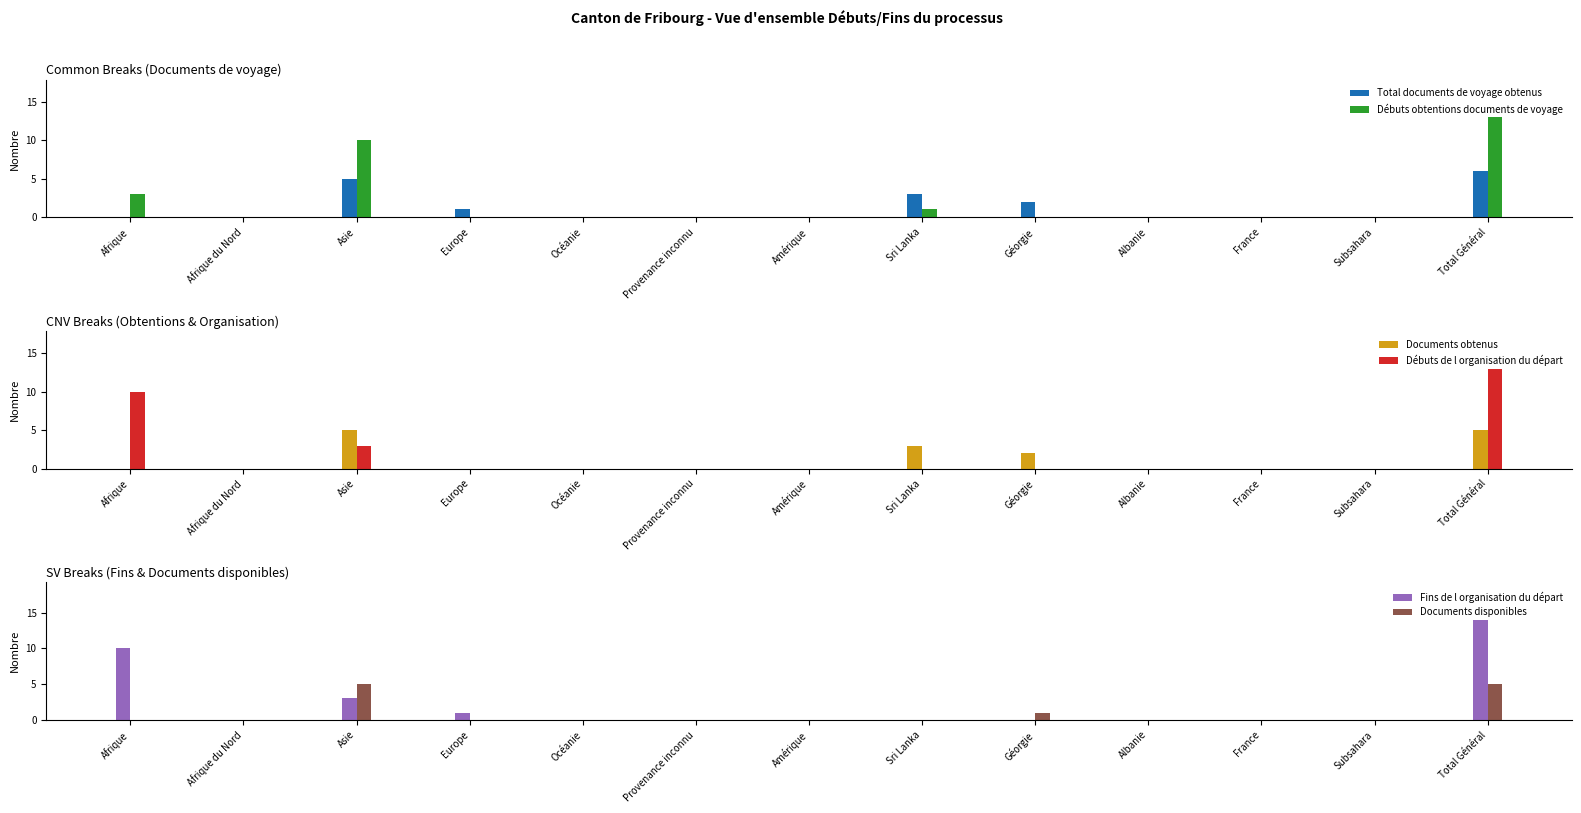

Reading right to left, what are all the values shown in this chart?

Total documents de voyage obtenus: Total Général=6	Subsahara=0	France=0	Albanie=0	Géorgie=2	Sri Lanka=3	Amérique=0	Provenance inconnu=0	Océanie=0	Europe=1	Asie=5	Afrique du Nord=0	Afrique=0
Débuts obtentions documents de voyage: Total Général=13	Subsahara=0	France=0	Albanie=0	Géorgie=0	Sri Lanka=1	Amérique=0	Provenance inconnu=0	Océanie=0	Europe=0	Asie=10	Afrique du Nord=0	Afrique=3
Documents obtenus: Total Général=5	Subsahara=0	France=0	Albanie=0	Géorgie=2	Sri Lanka=3	Amérique=0	Provenance inconnu=0	Océanie=0	Europe=0	Asie=5	Afrique du Nord=0	Afrique=0
Débuts de l organisation du départ: Total Général=13	Subsahara=0	France=0	Albanie=0	Géorgie=0	Sri Lanka=0	Amérique=0	Provenance inconnu=0	Océanie=0	Europe=0	Asie=3	Afrique du Nord=0	Afrique=10
Fins de l organisation du départ: Total Général=14	Subsahara=0	France=0	Albanie=0	Géorgie=0	Sri Lanka=0	Amérique=0	Provenance inconnu=0	Océanie=0	Europe=1	Asie=3	Afrique du Nord=0	Afrique=10
Documents disponibles: Total Général=5	Subsahara=0	France=0	Albanie=0	Géorgie=1	Sri Lanka=0	Amérique=0	Provenance inconnu=0	Océanie=0	Europe=0	Asie=5	Afrique du Nord=0	Afrique=0